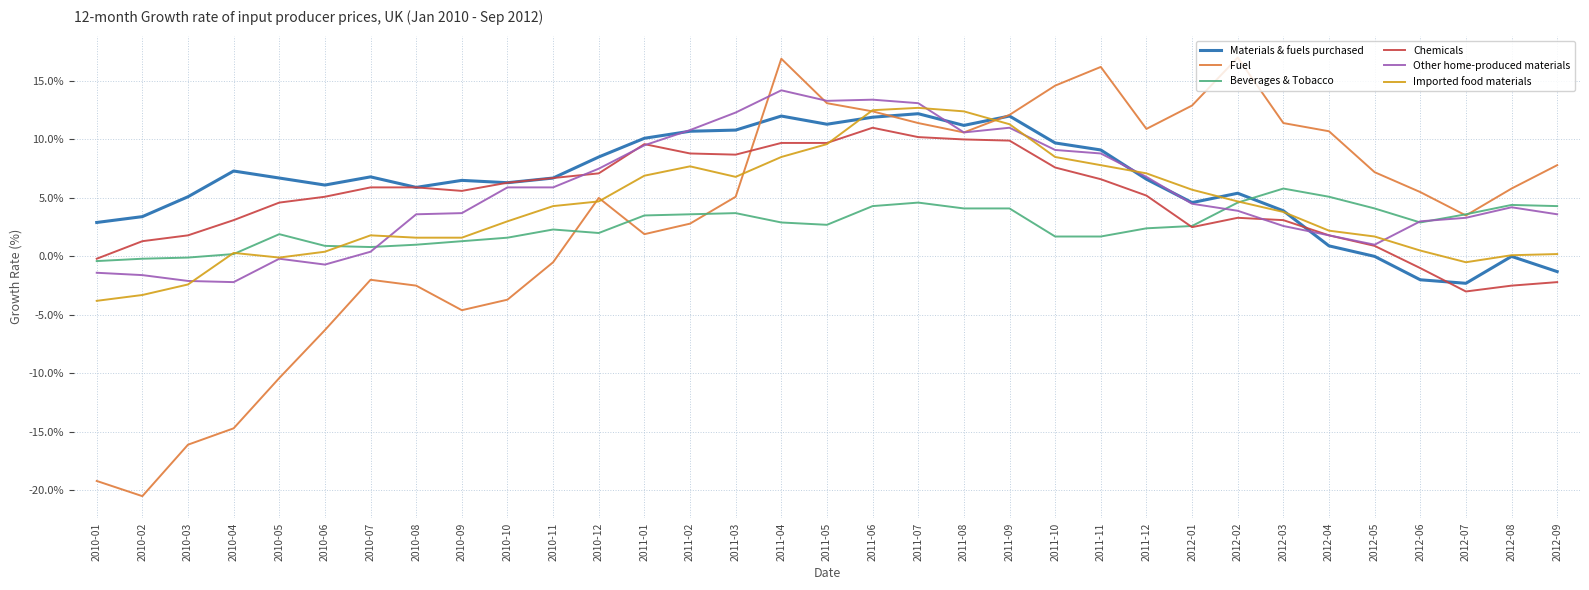

What is the highest value of the Fuel series?

17.0